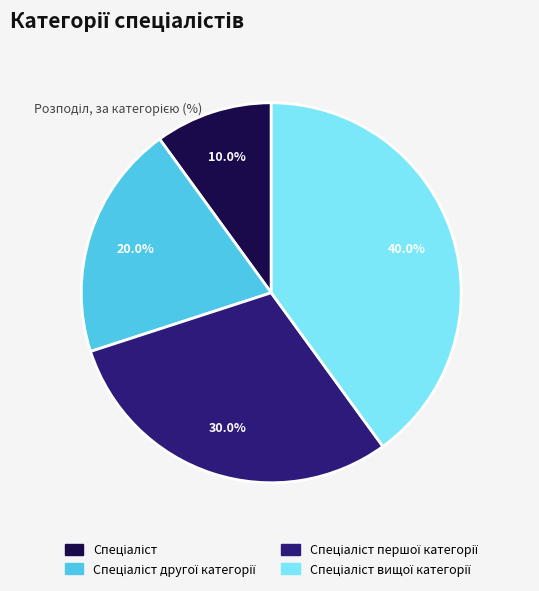

Does any single category account for the majority?

No